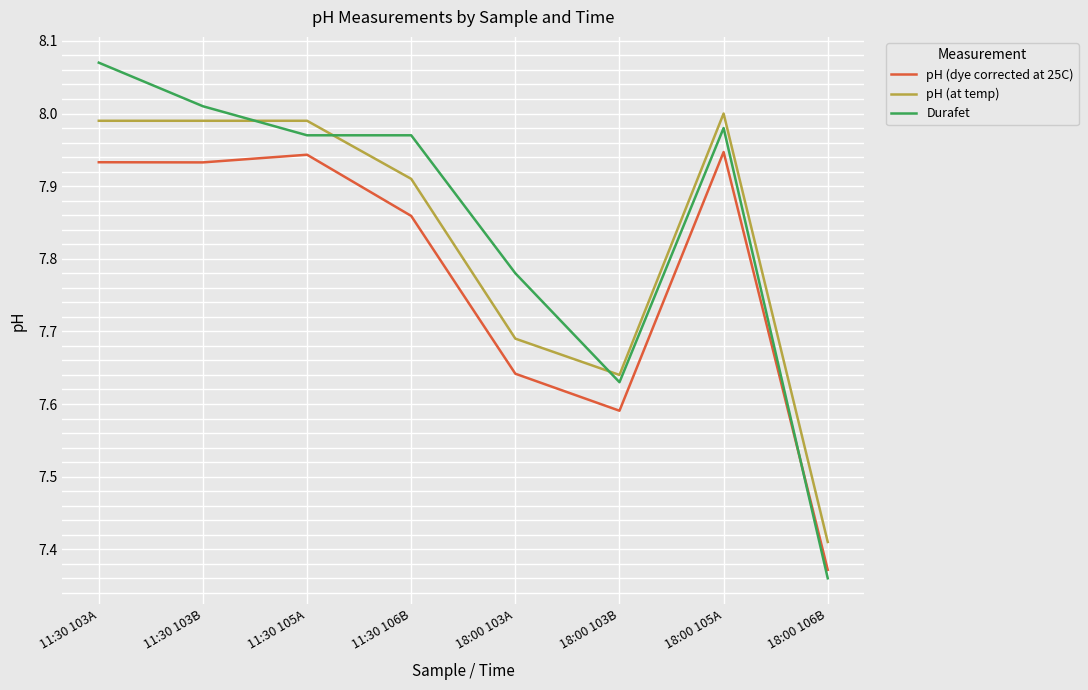

True or false: Durafet has a value of 11.8 at 18:00 103B.

False